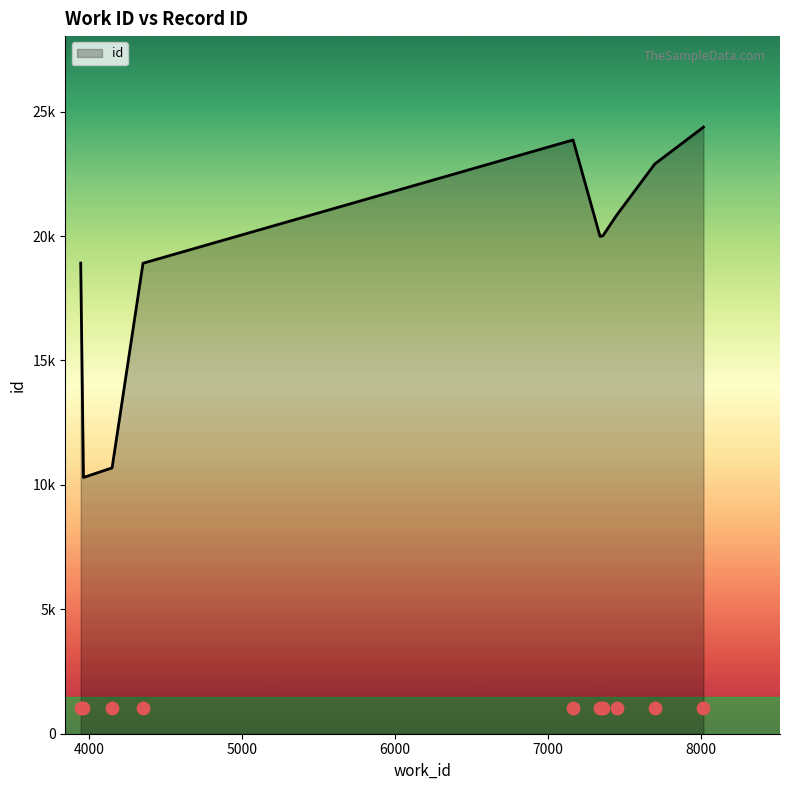

What is the ratio of the value at 7339 to the value at 4353?

1.1